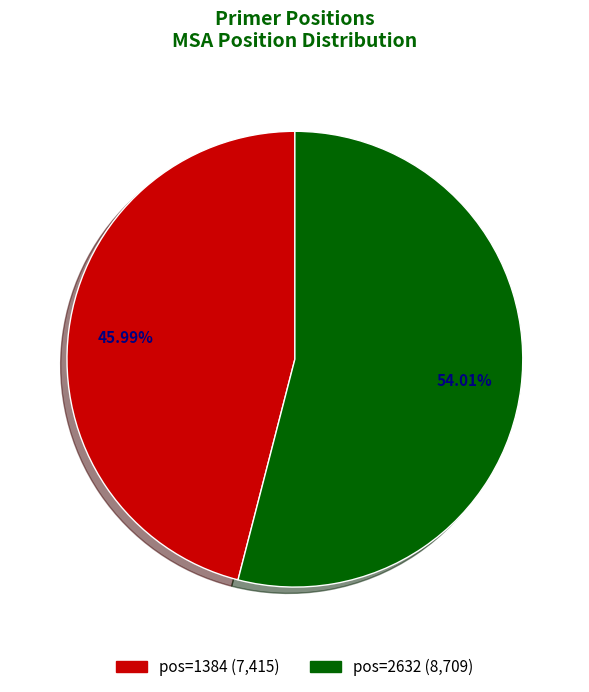

Is the sum of pos=1384 (7,415) and pos=2632 (8,709) greater than half?

Yes